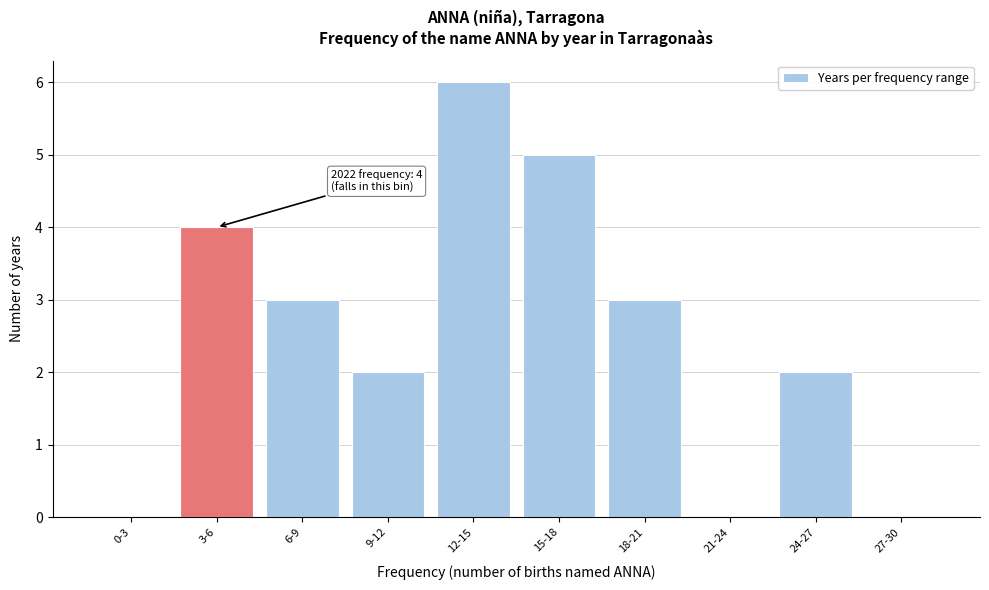

Reading left to right, extract all data points from this chart.

0-3=0	3-6=4	6-9=3	9-12=2	12-15=6	15-18=5	18-21=3	21-24=0	24-27=2	27-30=0